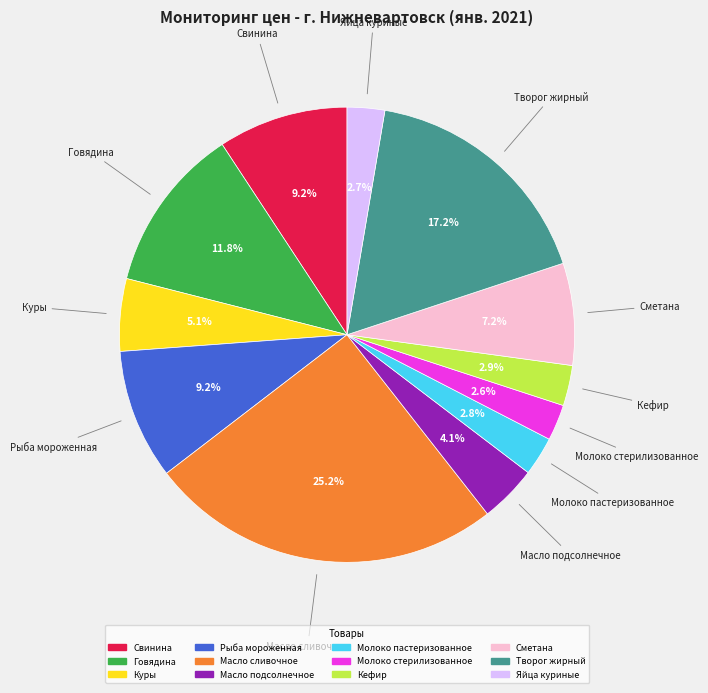

Is there a majority slice in this chart?

No